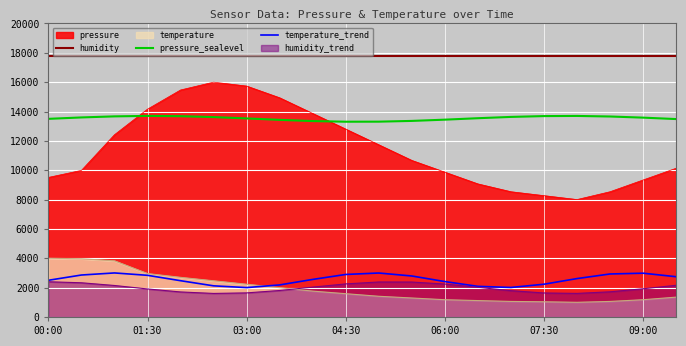

What is the spread (max minus min) of values at 16?

15184.2